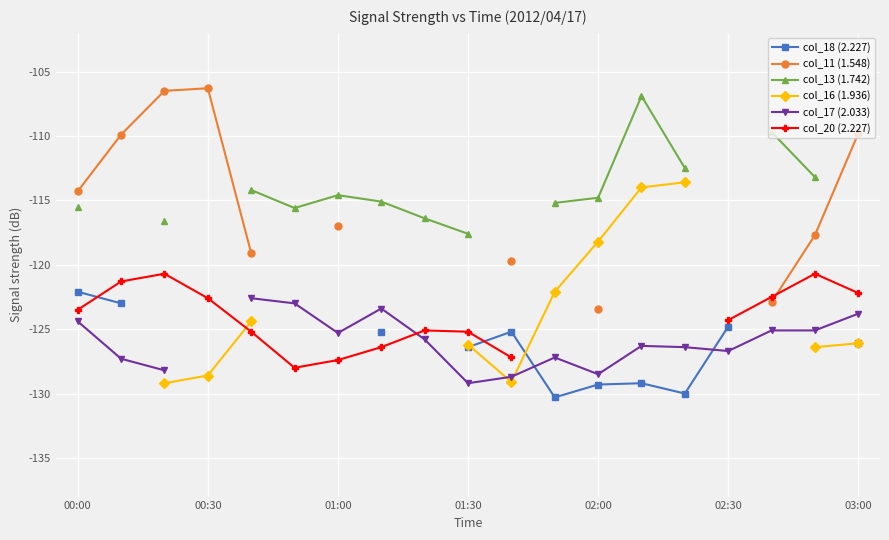

Is this an area chart (filled region under the line)?

No